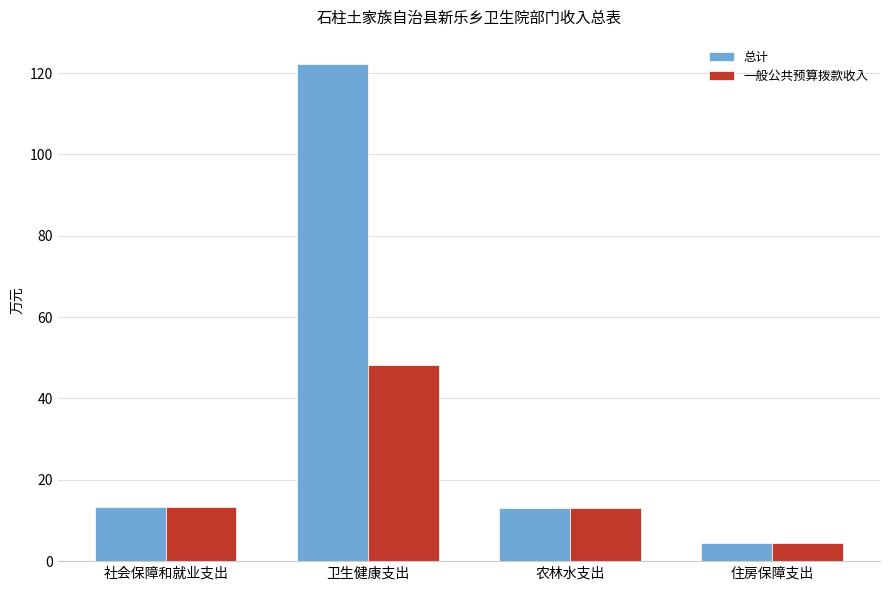

At how many categories does at least one series exceed 30?

1